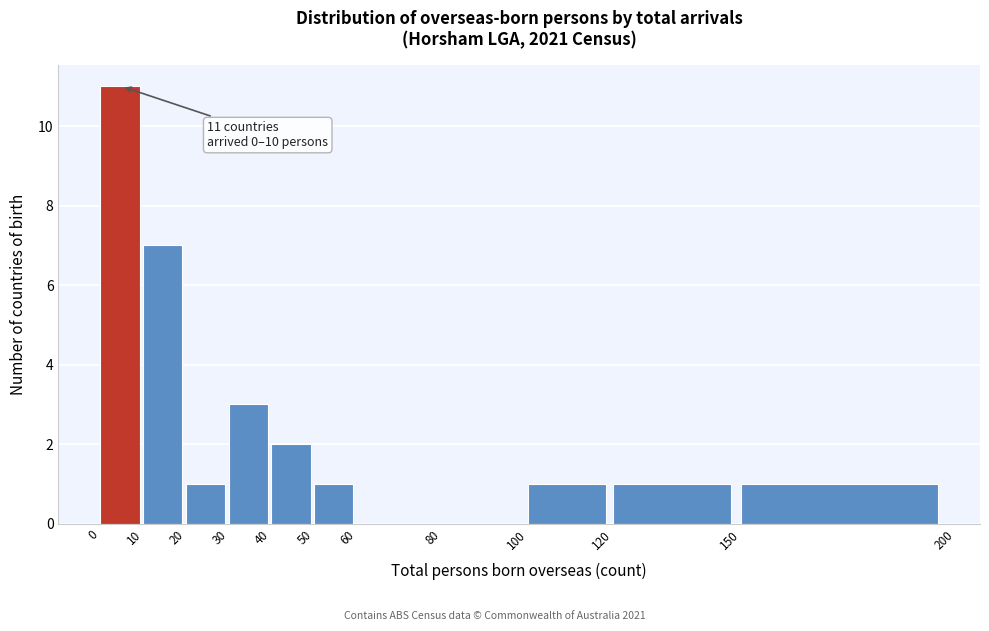

Which range on the x-axis has the tallest bar?

0 to 10